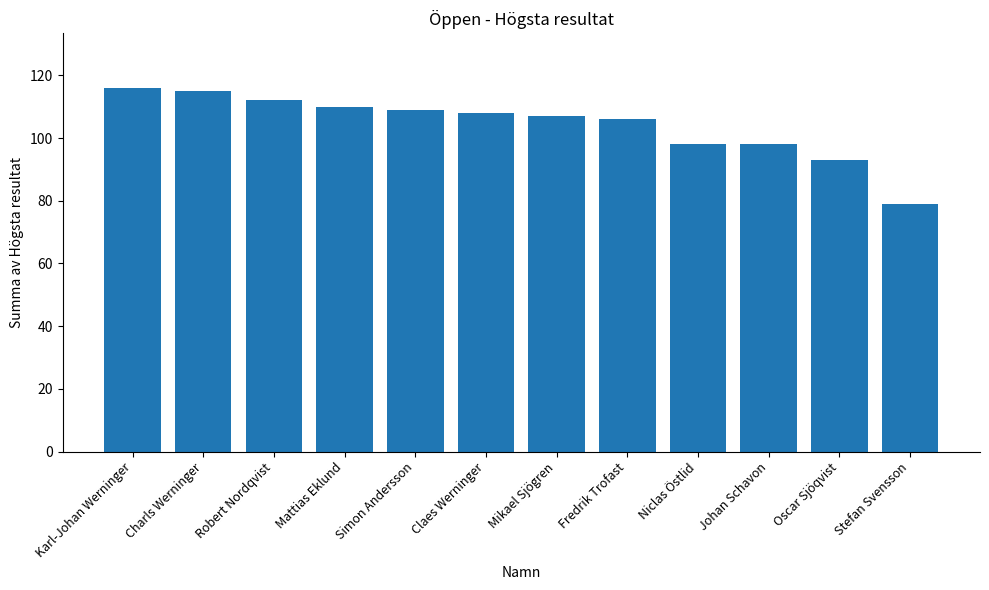

True or false: the data shows 98 at Niclas Östlid.

True